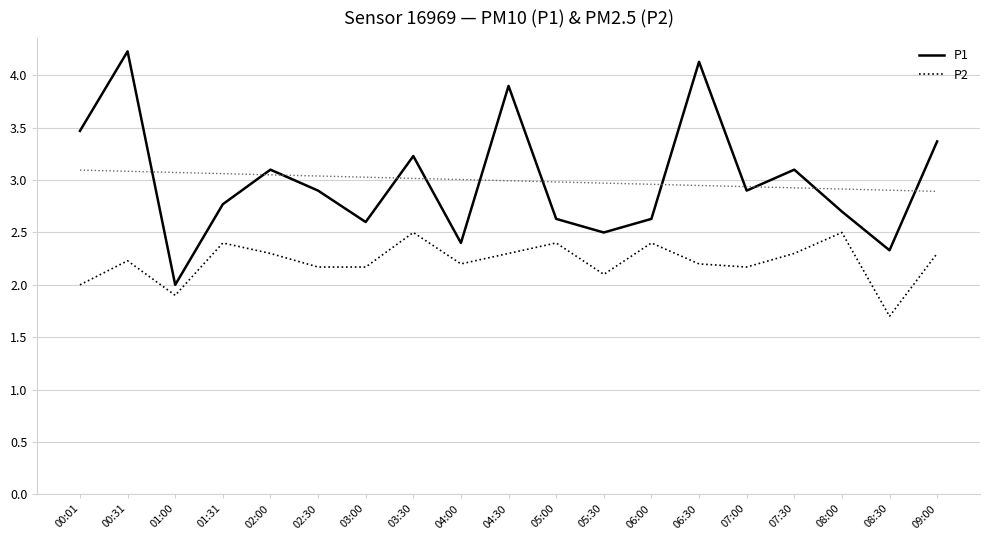

At how many categories does at least one series exceed 2?

18